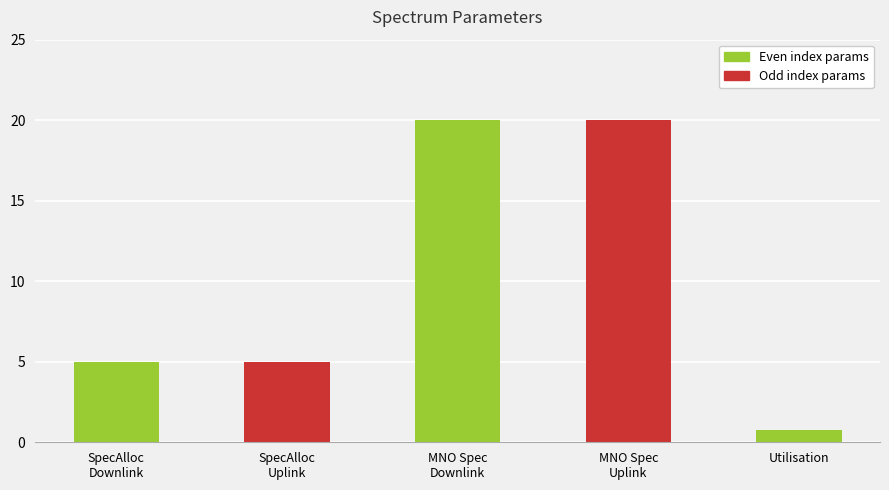

What is the change in value from SpectrumAllocationDownlink to MNOSpectrumUplink?

+15.0